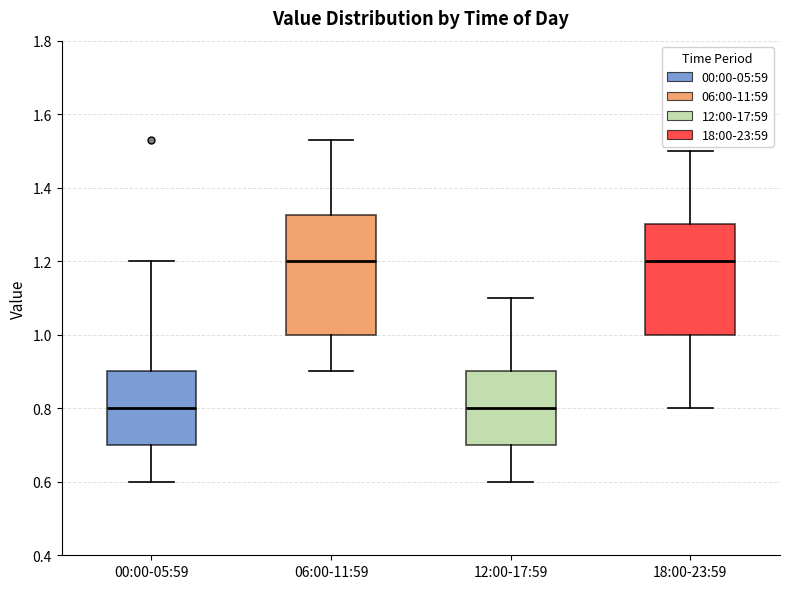

Which box is the tallest, from its lower edge to its upper edge?

06:00-11:59